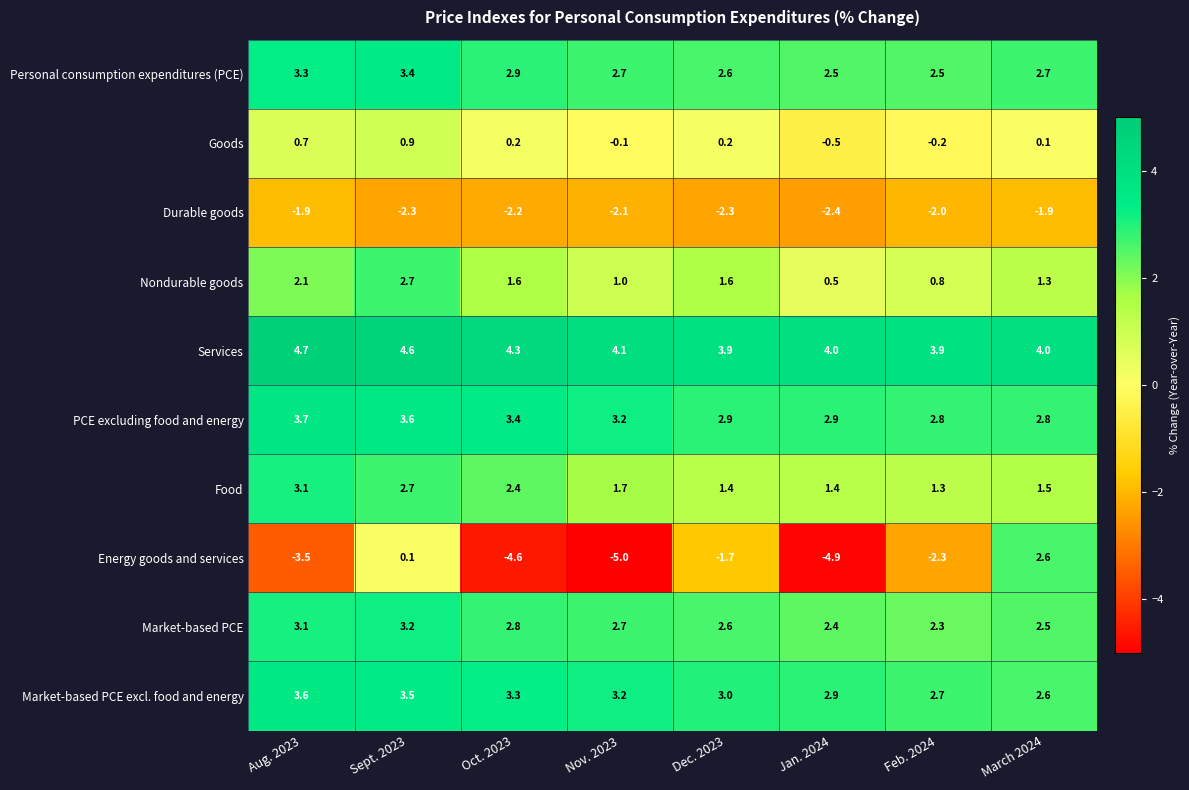

At which category does the chart reach its minimum across all series?

Nov. 2023